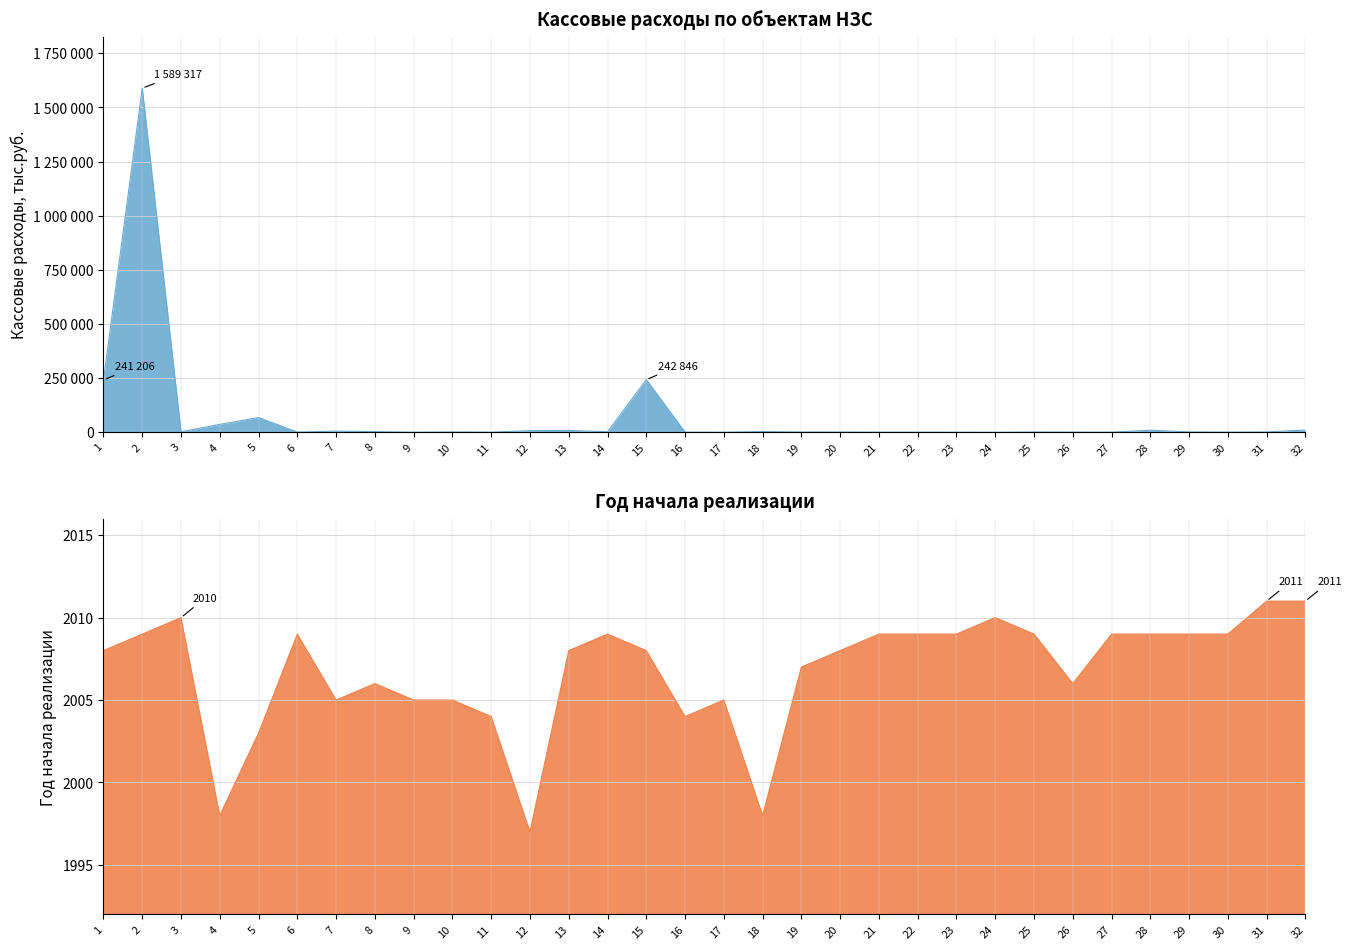

How many series are shown in this chart?

2